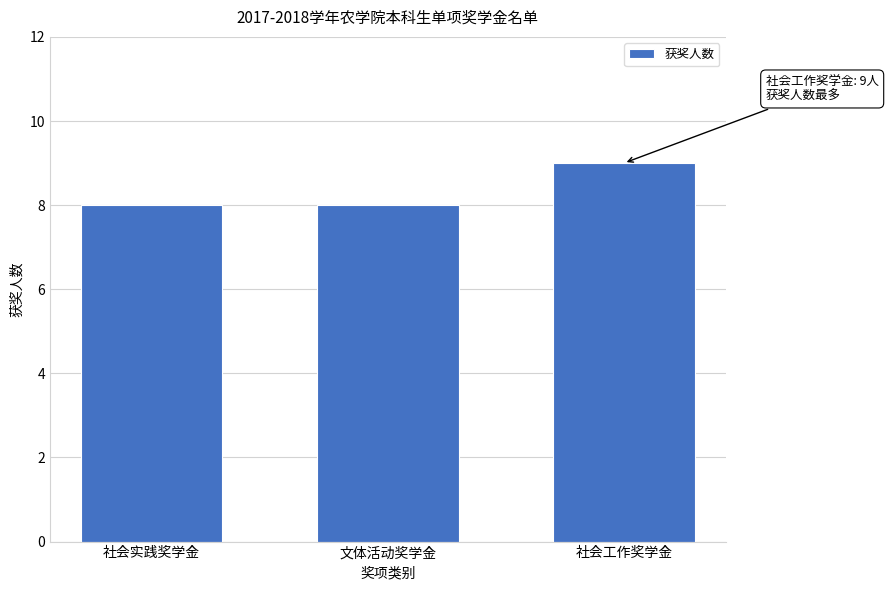

Reading left to right, transcribe all the data shown in this chart.

社会实践奖学金=8	文体活动奖学金=8	社会工作奖学金=9